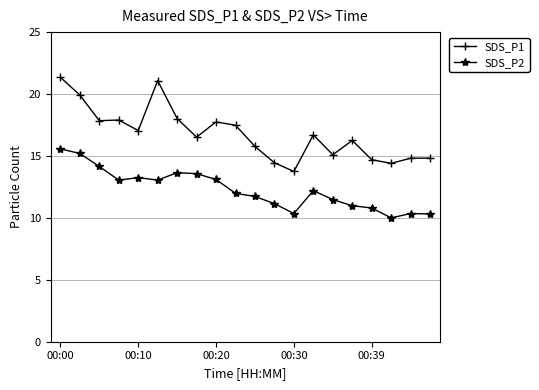

What are all the series names shown in the legend?

SDS_P1, SDS_P2